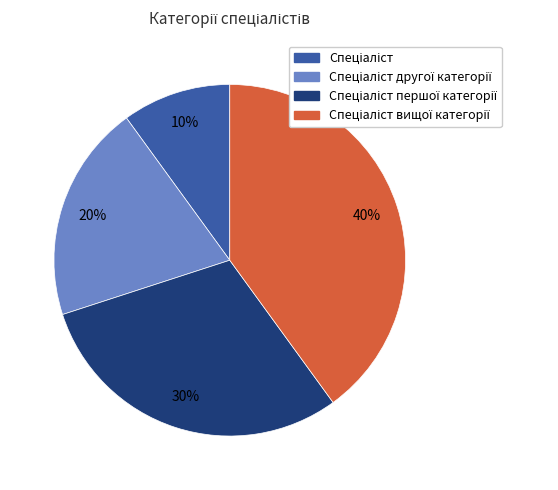

To the nearest percent, what is the difference between the largest and smallest slice percentages?

30%